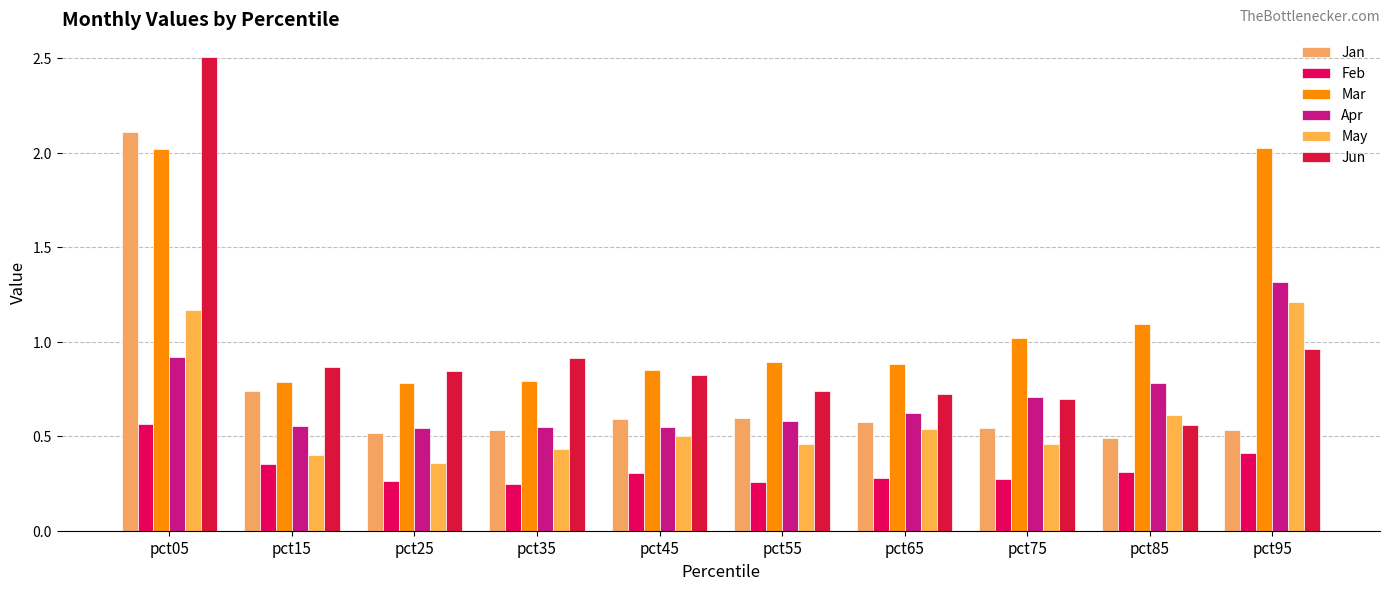

List the series in order of their peak value, lowest first.

Feb, May, Apr, Mar, Jan, Jun